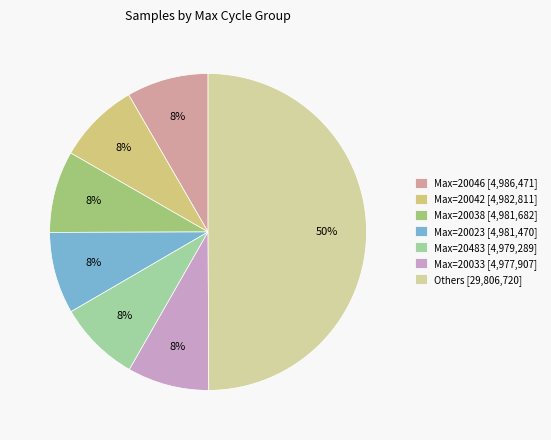

Which category has the biggest portion of the pie?

Others [29,806,720]